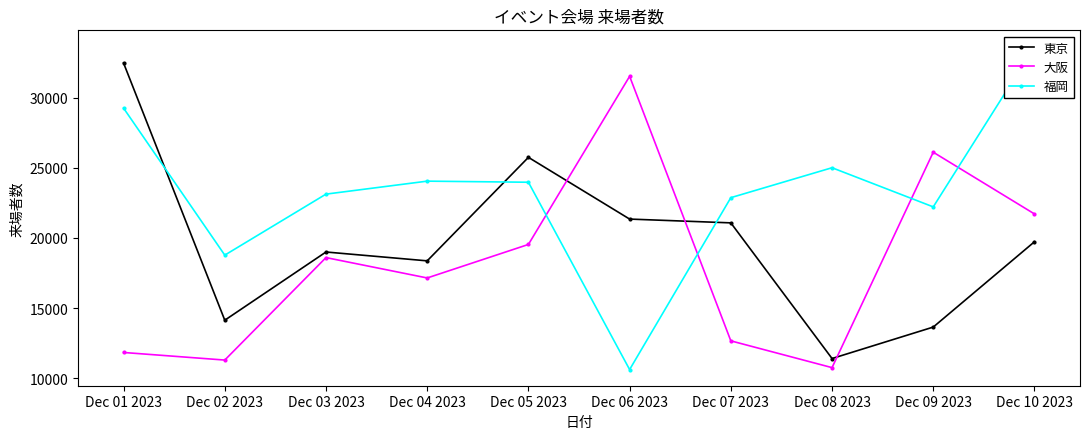

What position from the right is Dec 07 2023?

4